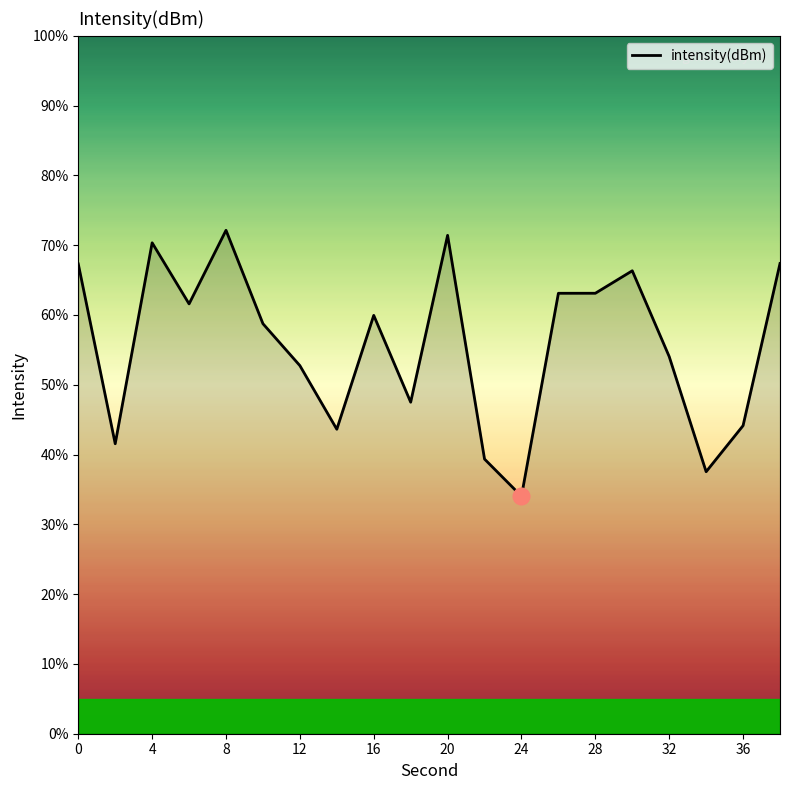

What is the minimum value shown in the chart?

34.0